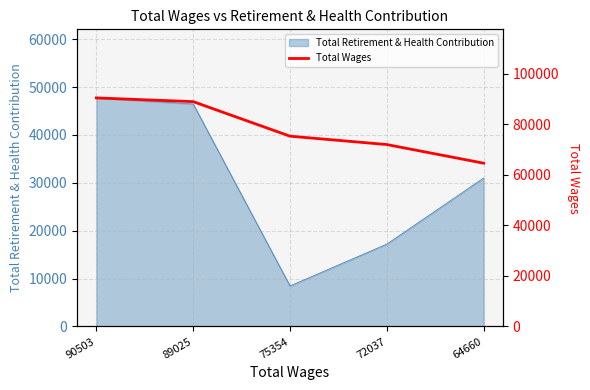

What is the difference between the values at 64660 and 72037?

7377